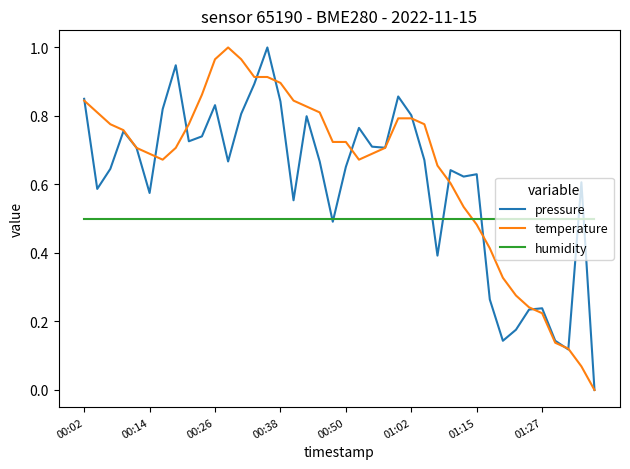

What are all the series names shown in the legend?

pressure, temperature, humidity